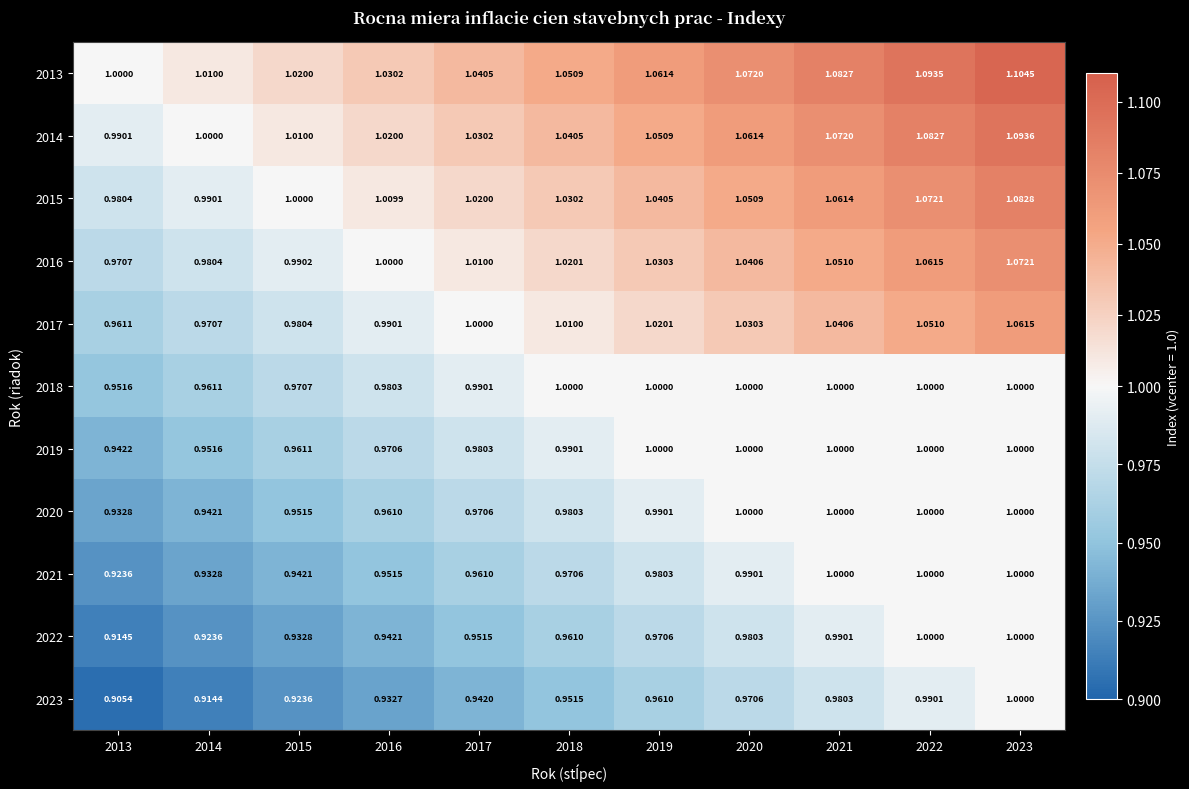

What is the spread (max minus min) of values at 2015?

0.1